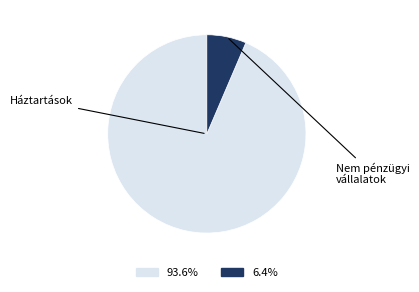

How many slices are in this pie chart?

2